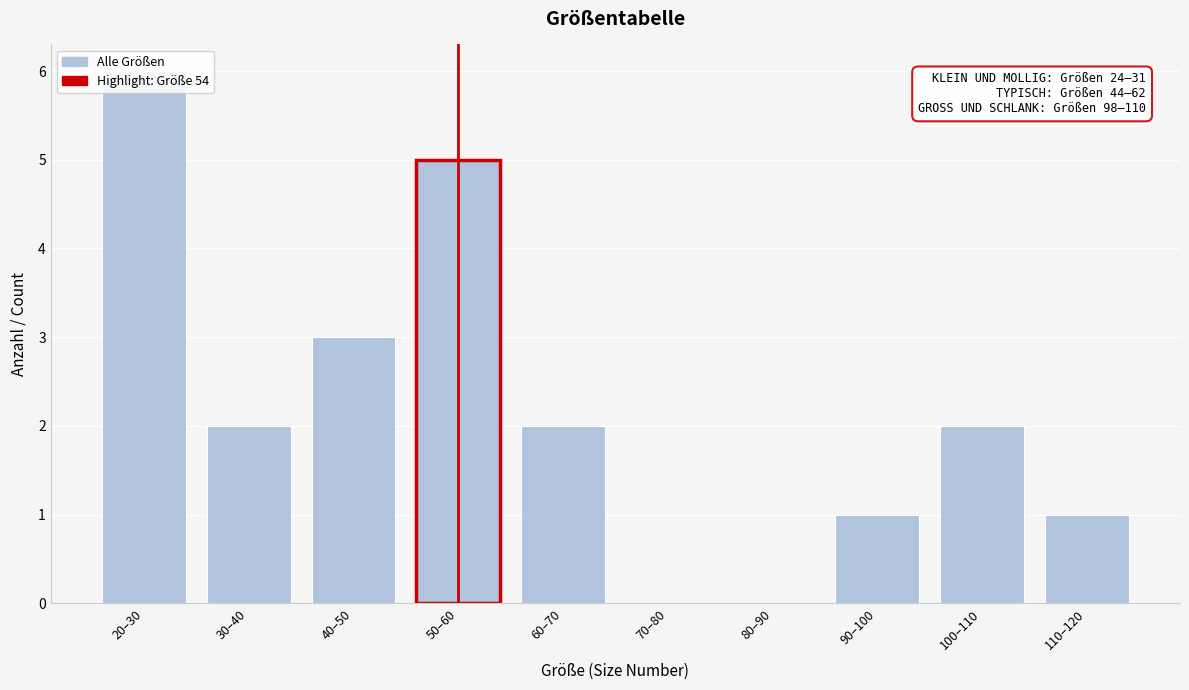

Between 40–50 and 30–40, which is larger?

40–50